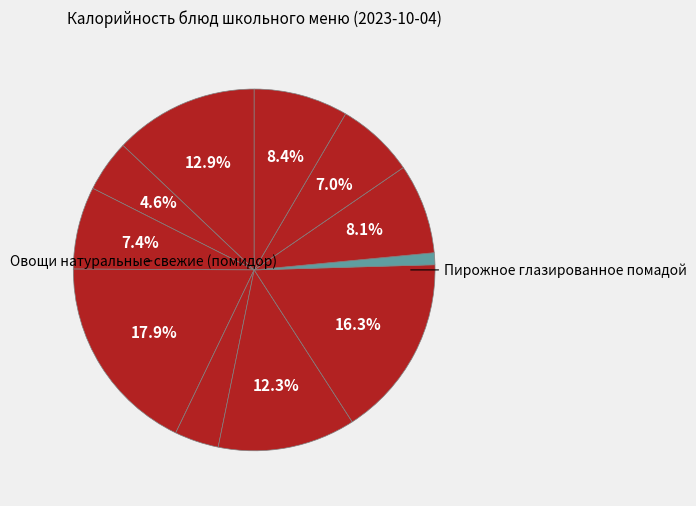

Count the number of slices in the pie.

11